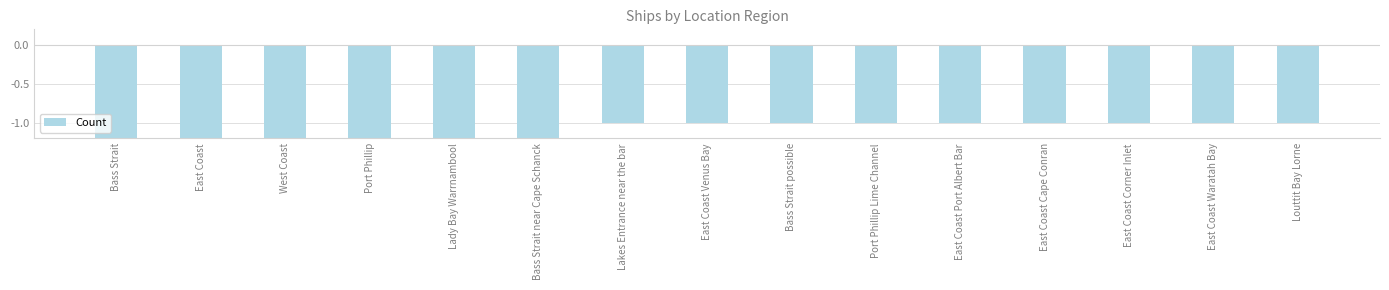

Reading left to right, what are all the values shown in this chart?

-3	-2	-2	-2	-2	-2	-1	-1	-1	-1	-1	-1	-1	-1	-1